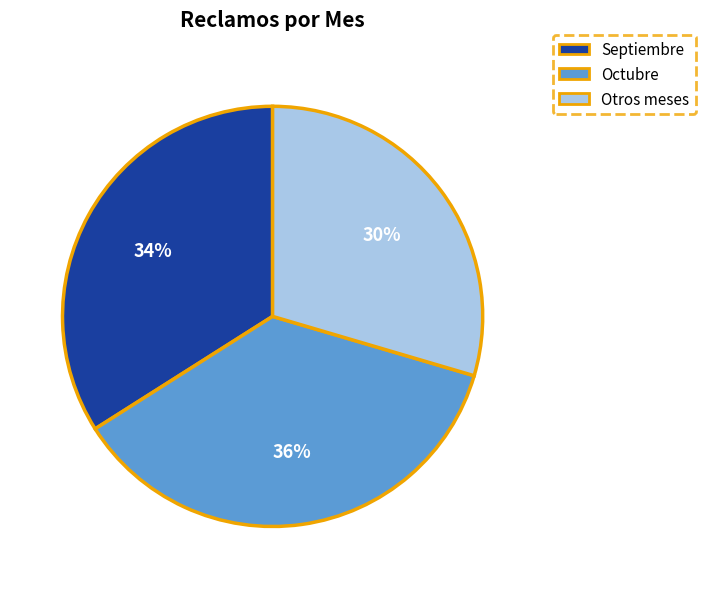

Is there a majority slice in this chart?

No